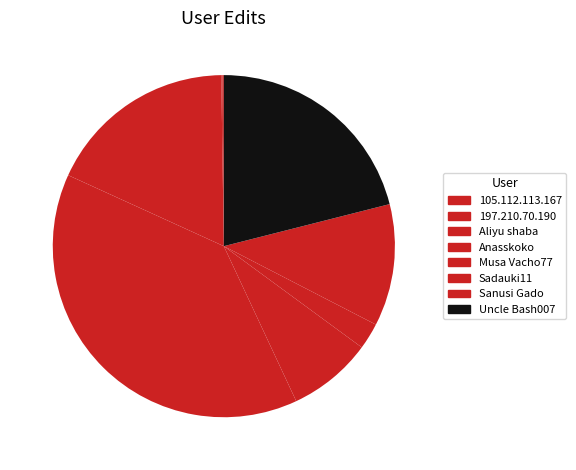

What is the smallest slice in the pie chart?

105.112.113.167